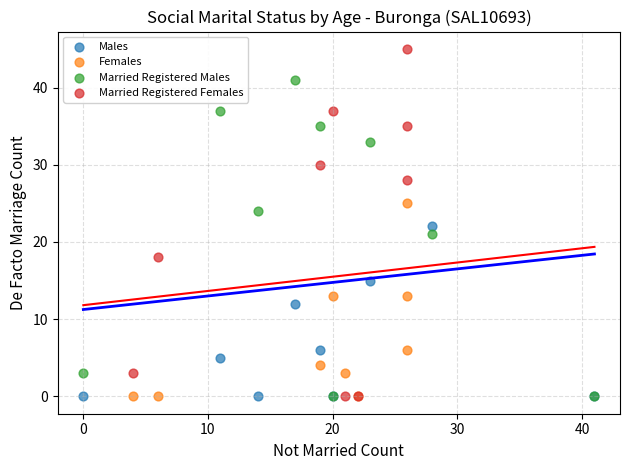

Which series has the largest Y range (max minus min)?

Married Registered Females